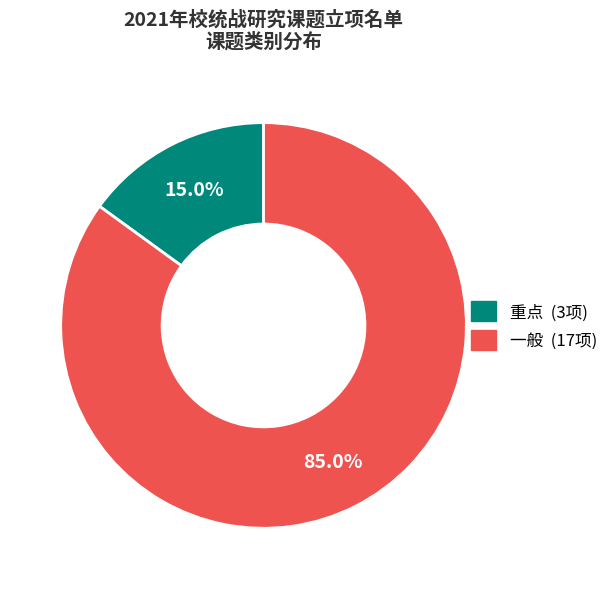

What percentage is the 重点 slice, to the nearest percent?

15%